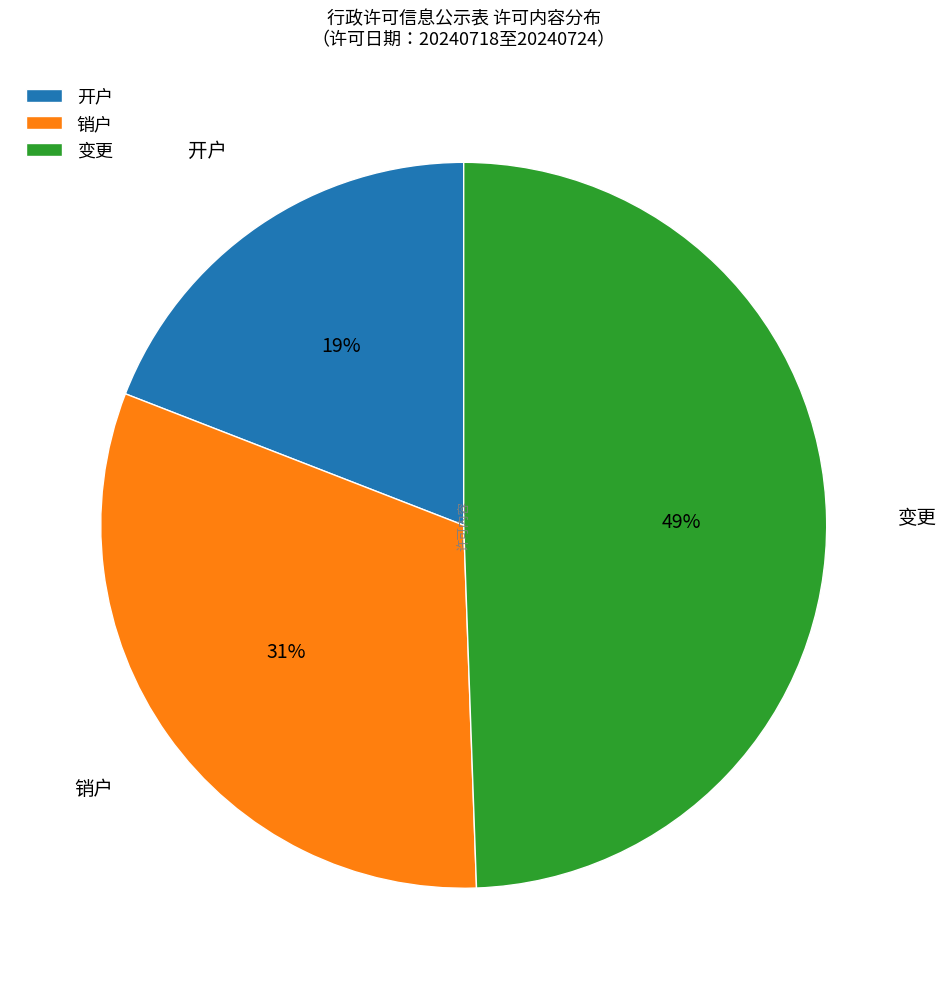

Between 变更 and 开户, which is larger?

变更